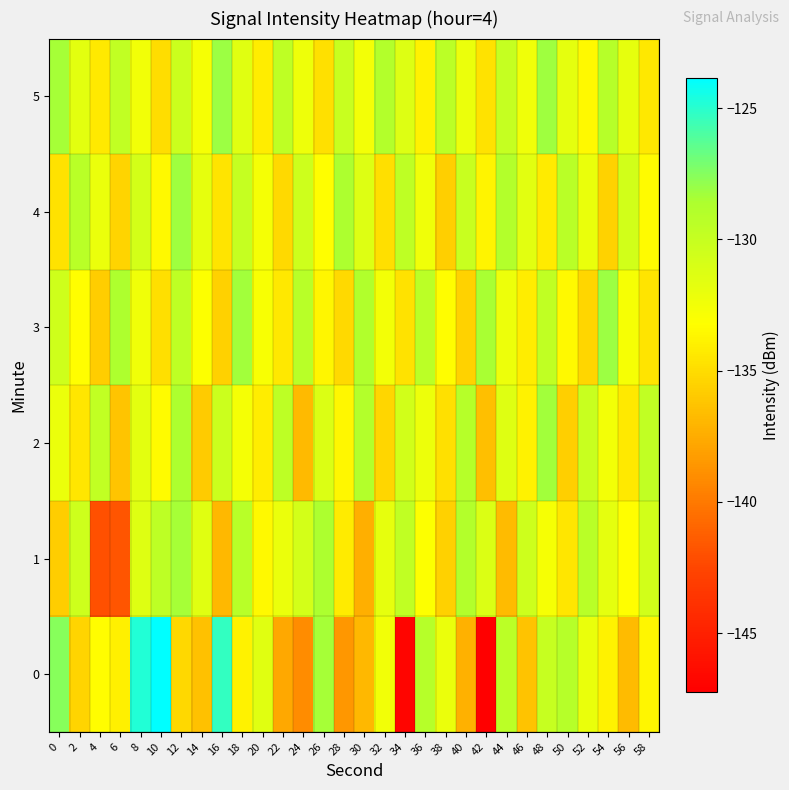

Rank the series at 44 from highest to lowest value.

4, 0, 5, 2, 3, 1